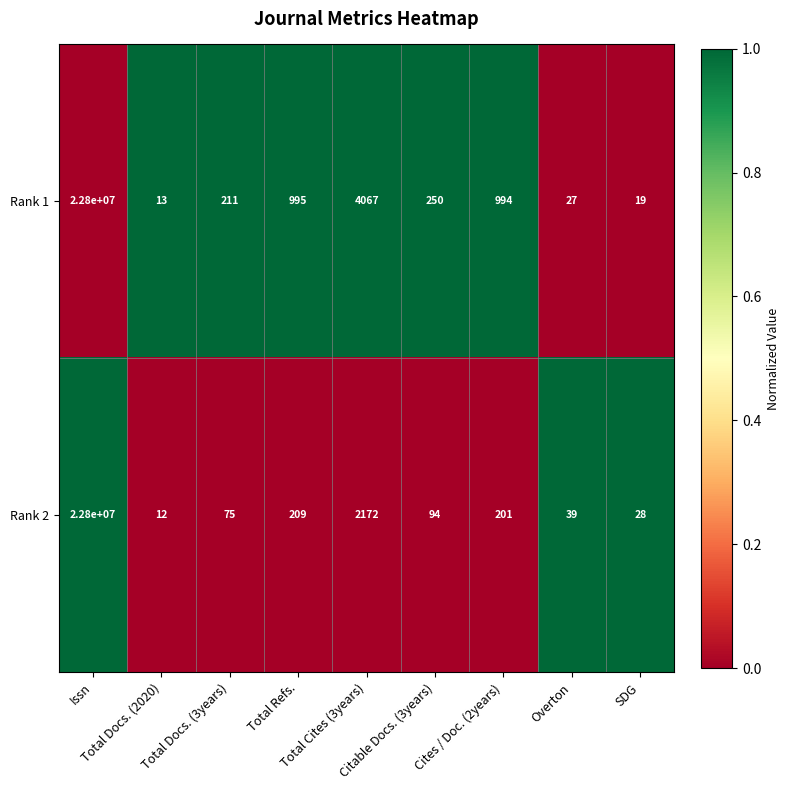

What is the lowest value of the Rank 1 series?

13